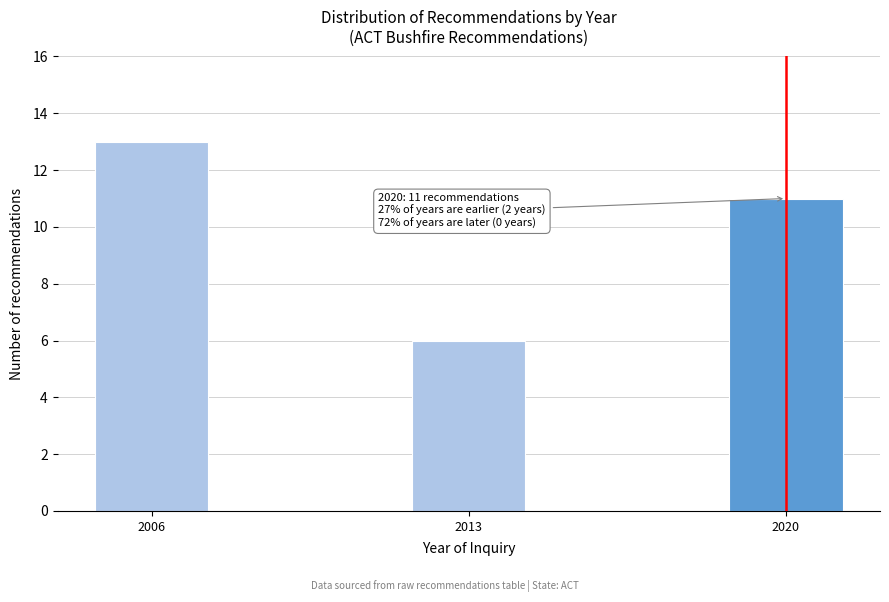

Reading left to right, what are all the values shown in this chart?

2006=13	2013=6	2020=11